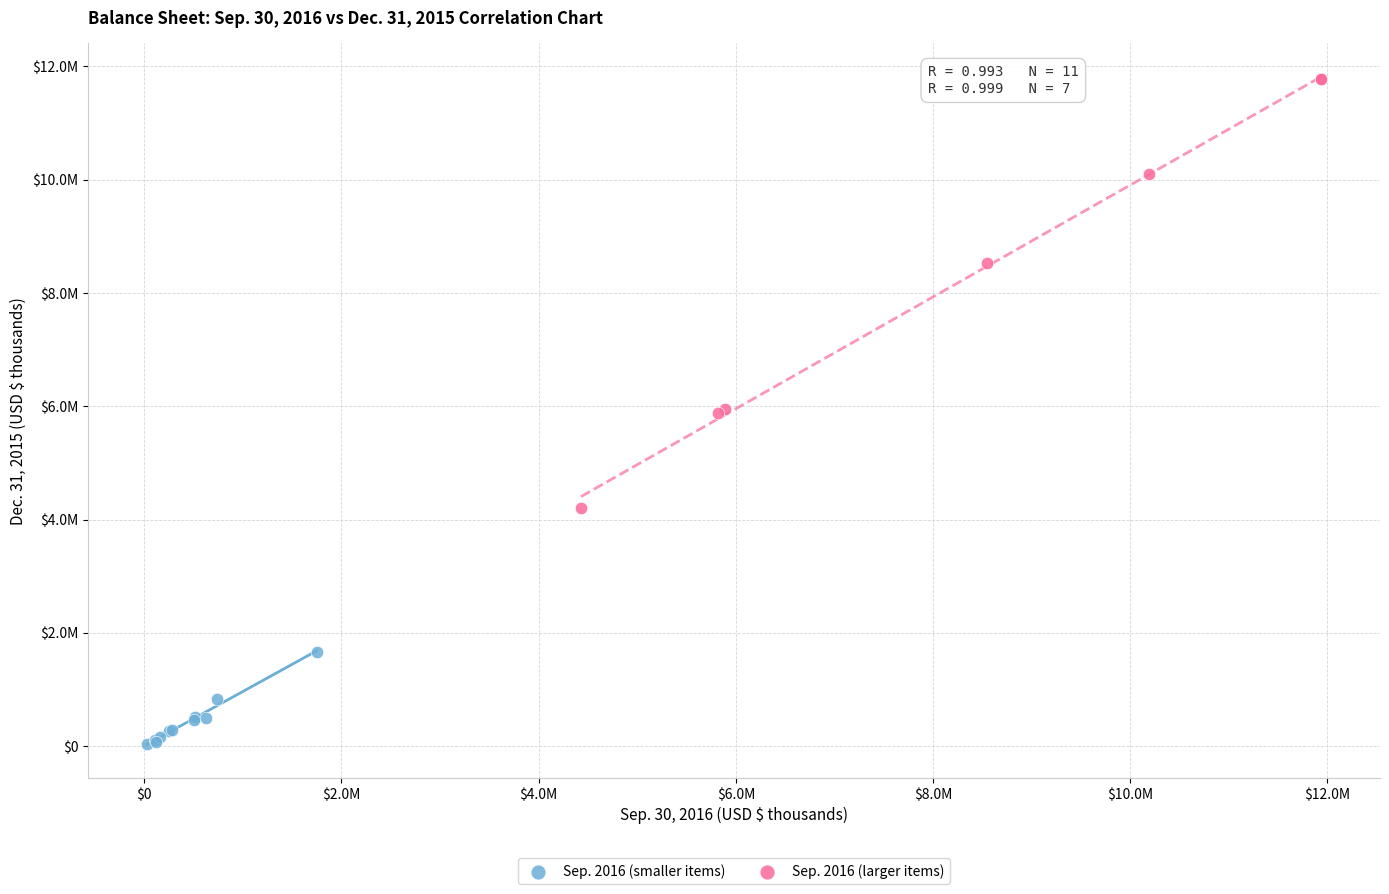

Which series has the largest Y range (max minus min)?

Sep. 2016 (larger items)